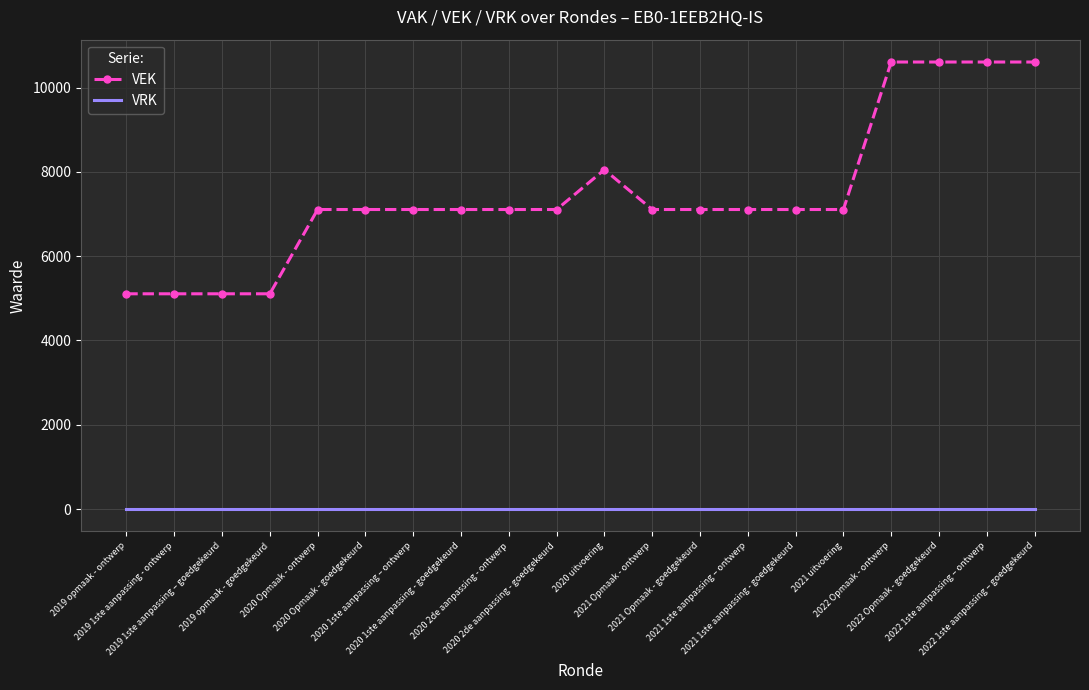

How many VEK values are between 7108 and 8053?

12